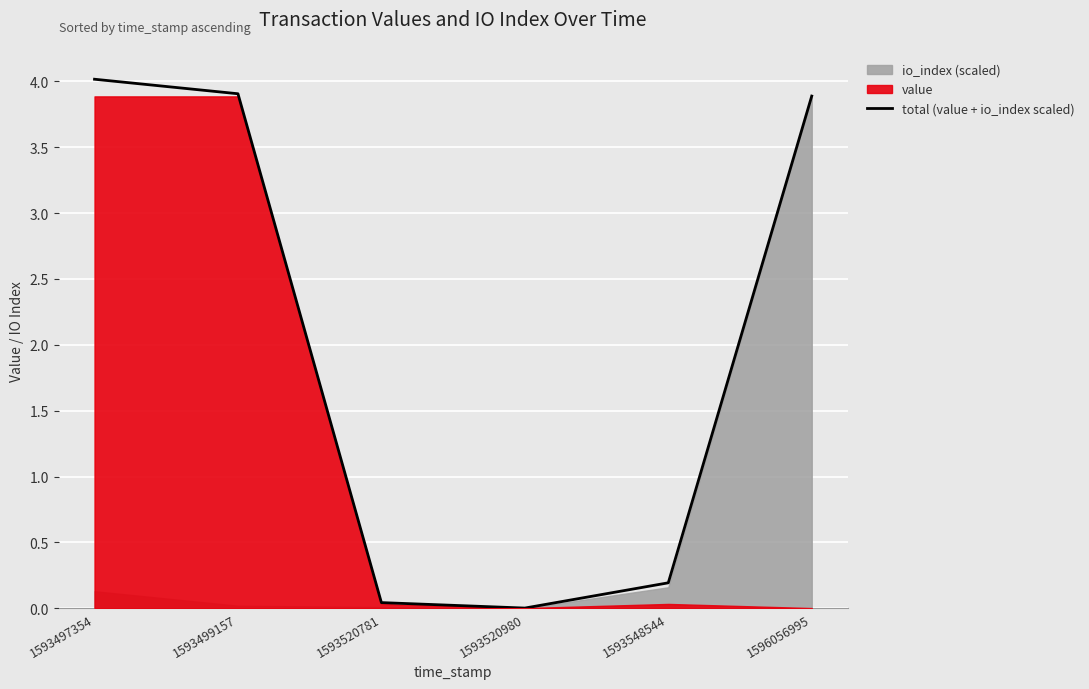

Between 1593497354 and 1593520781, which is larger?

1593497354